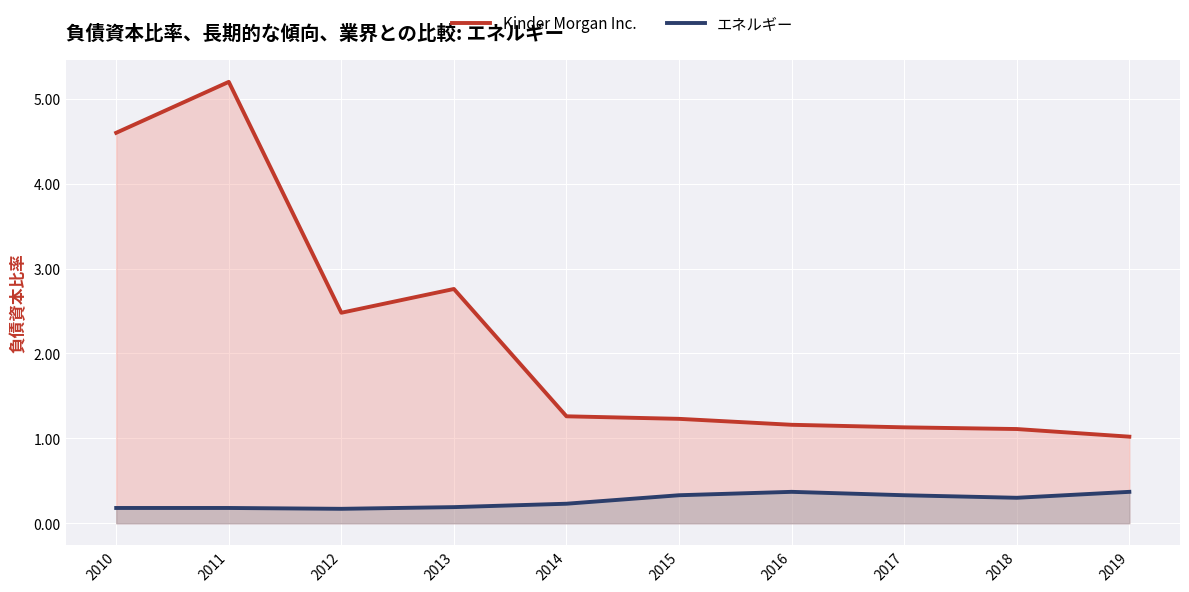

True or false: エネルギー and Kinder Morgan Inc. cross at least once.

False